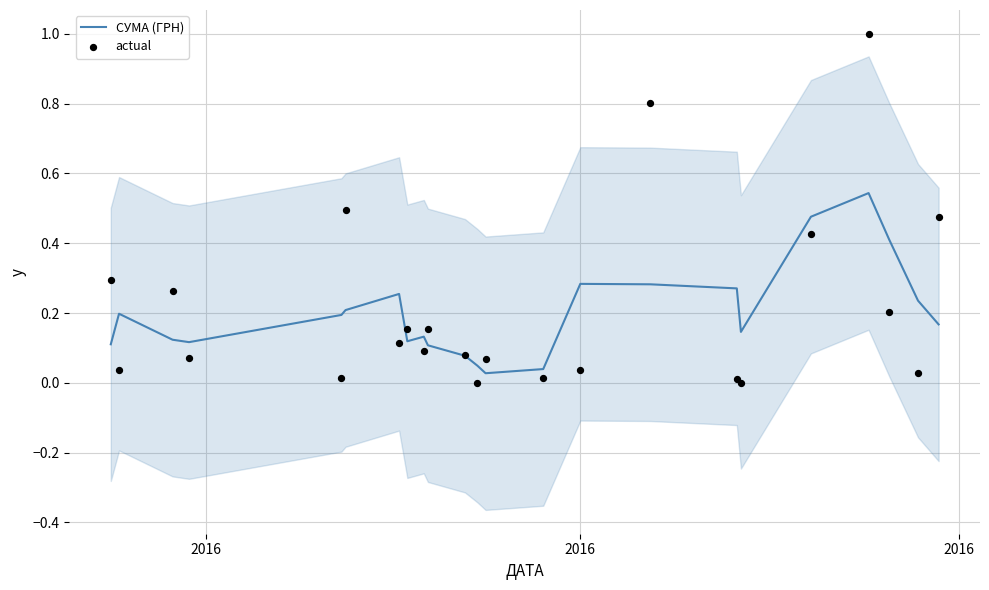

Which series contains the lowest Y value?

actual